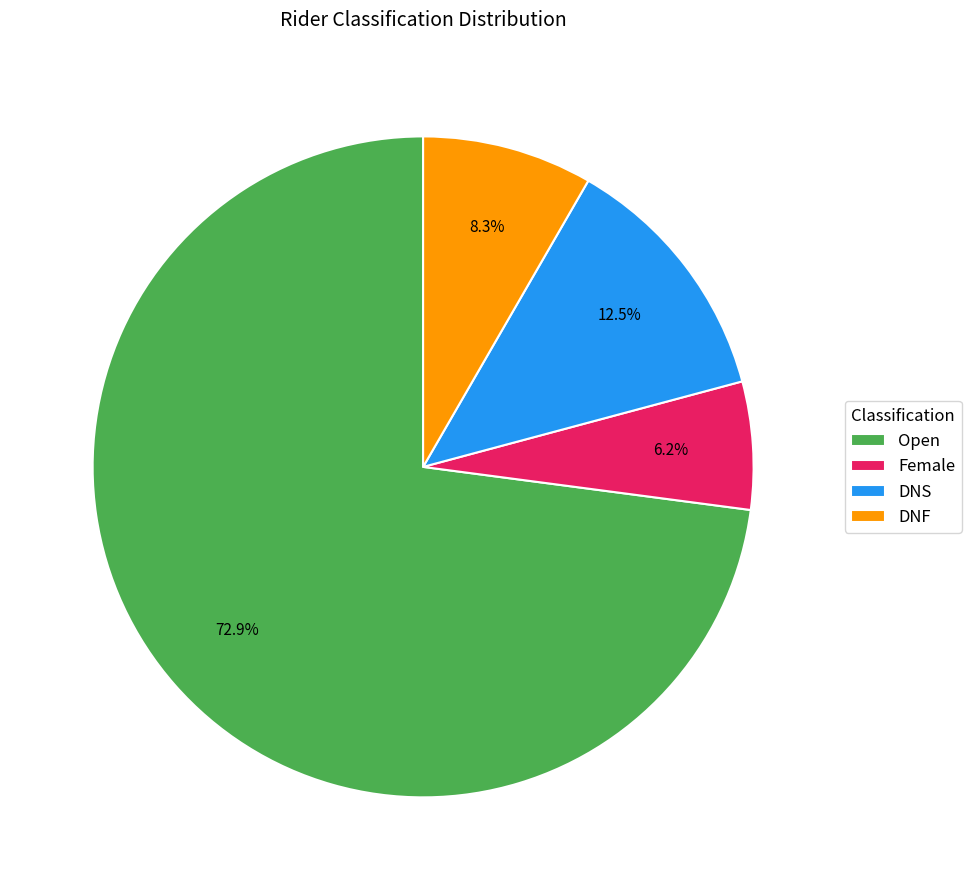

Between DNS and DNF, which is larger?

DNS